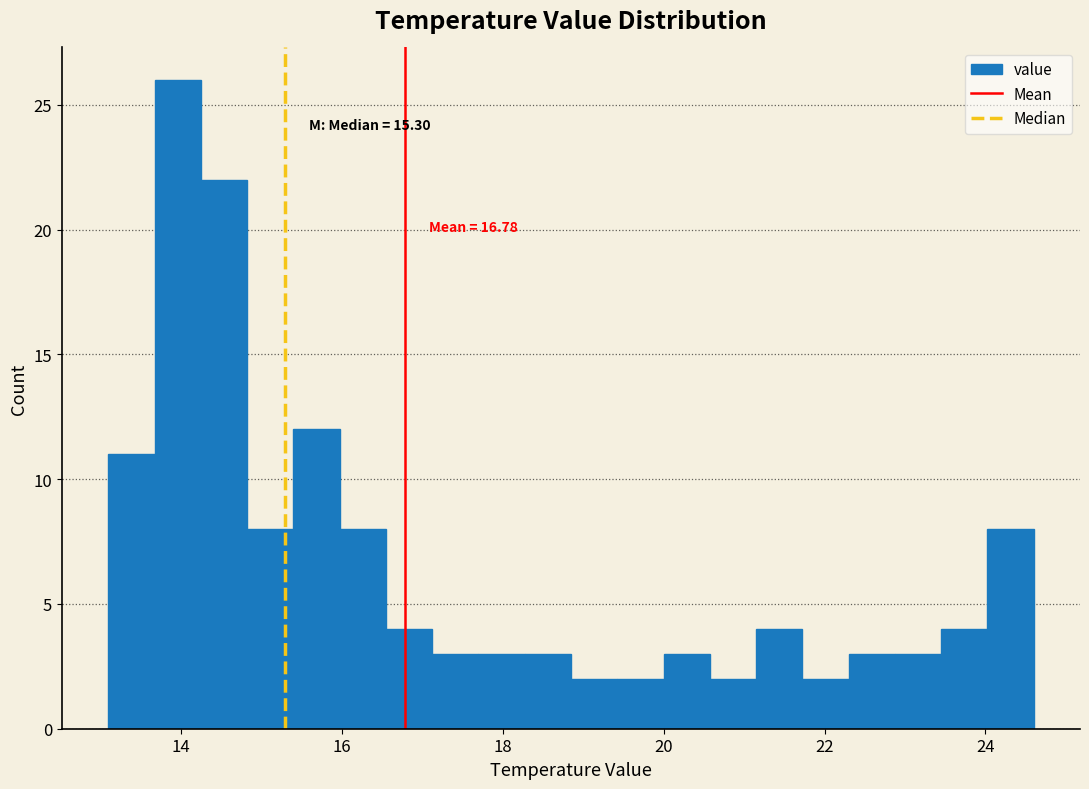

Read against the x-axis, roughly where is the centre of the tallest bar?

14.0